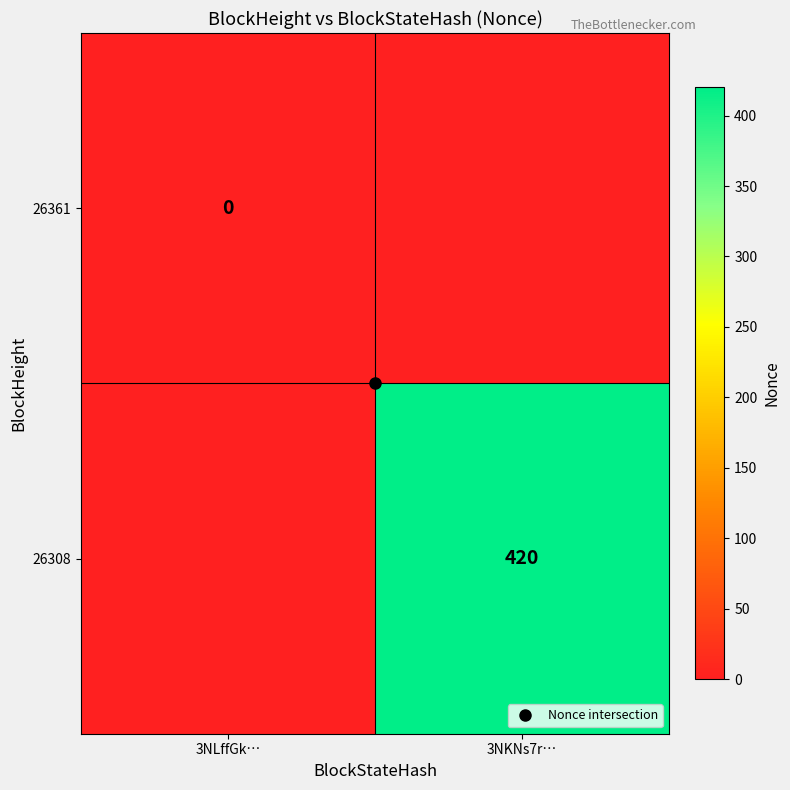

What is the spread (max minus min) of values at 3NKNs7r…?

420